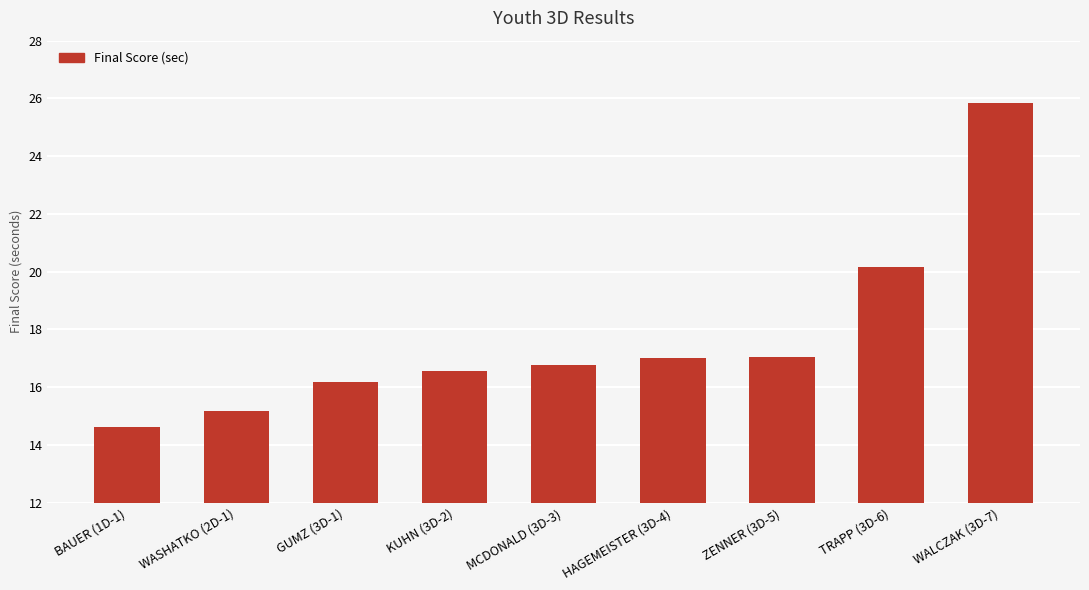

What is the difference between the values at WASHATKO (2D-1) and WALCZAK (3D-7)?

10.7